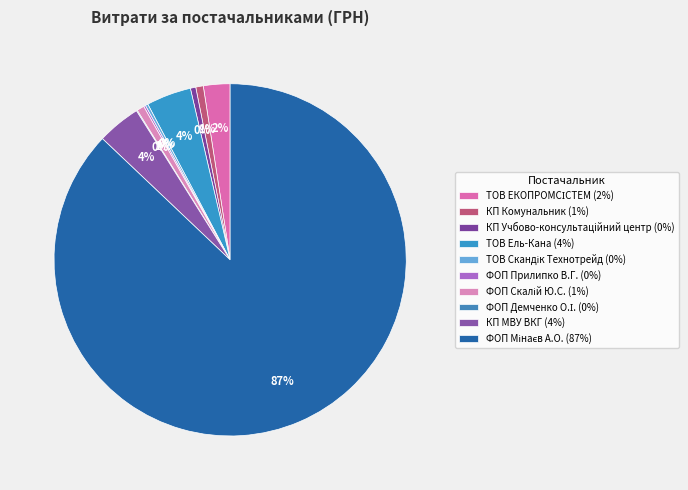

Between ФОП Скалій Ю.С. and КП Учбово-консультацiйний центр, which is larger?

ФОП Скалій Ю.С.